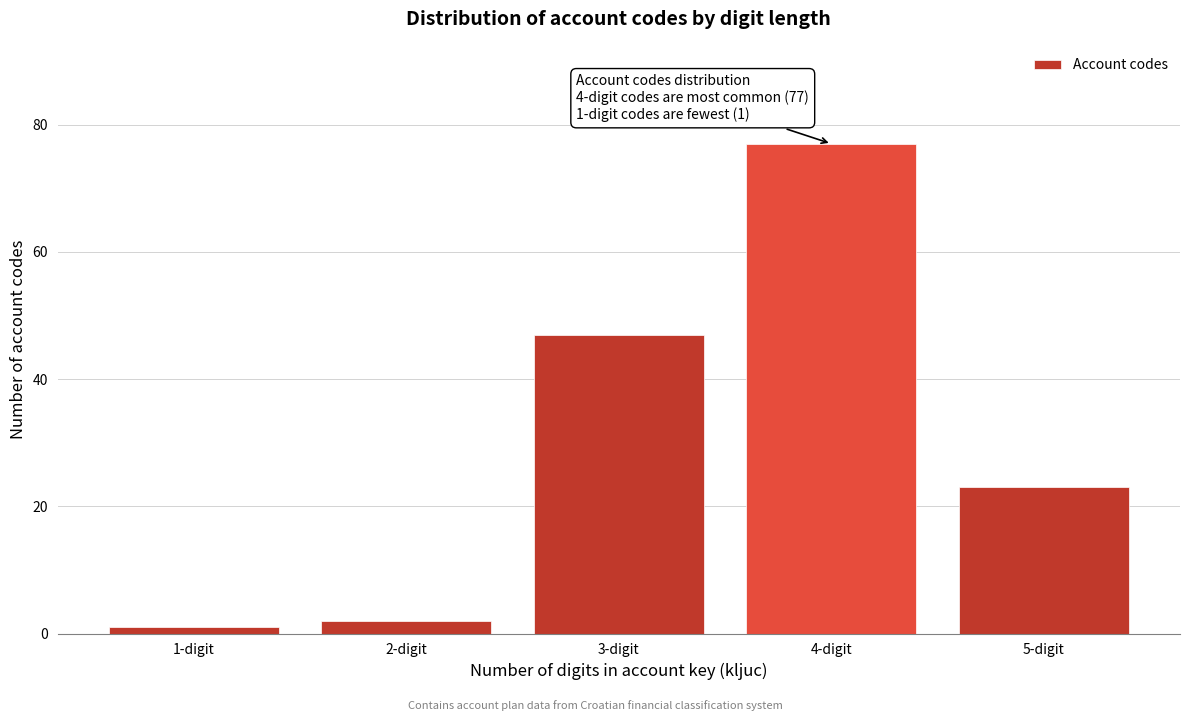

Reading right to left, what are all the values shown in this chart?

23	77	47	2	1